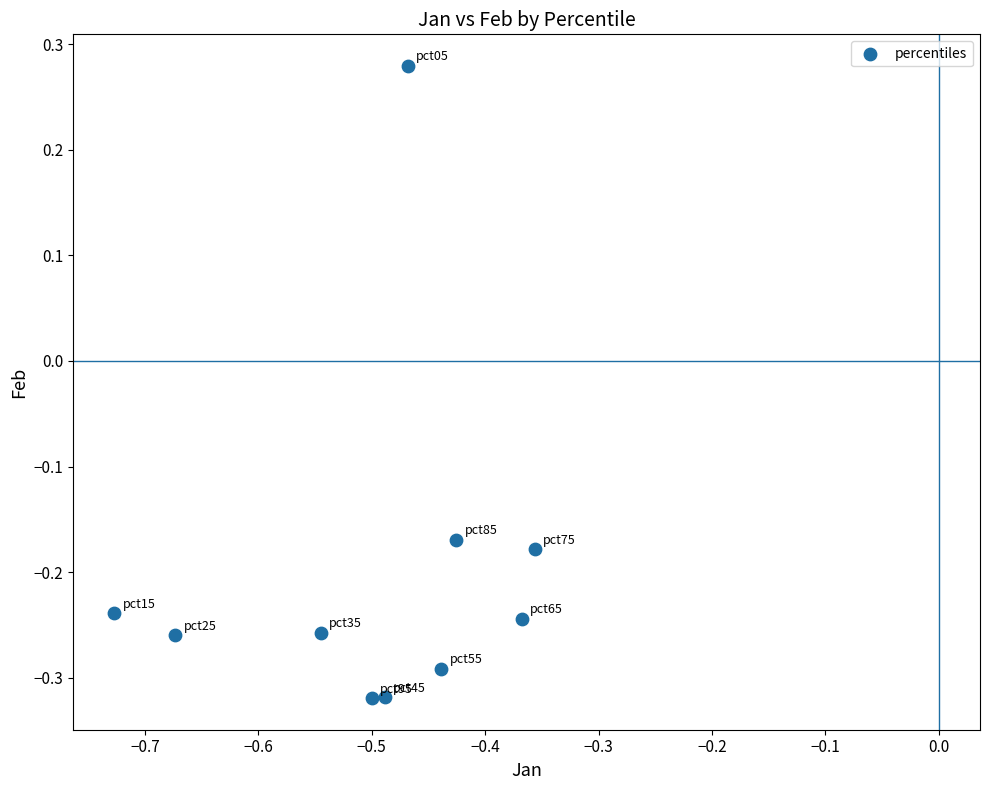

What is the average X value?

-0.5